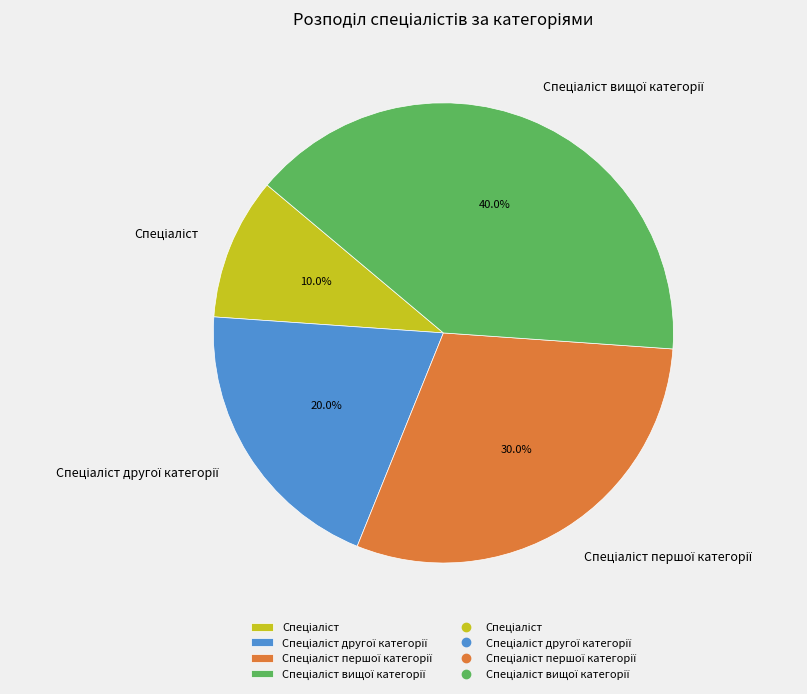

Is there a majority slice in this chart?

No